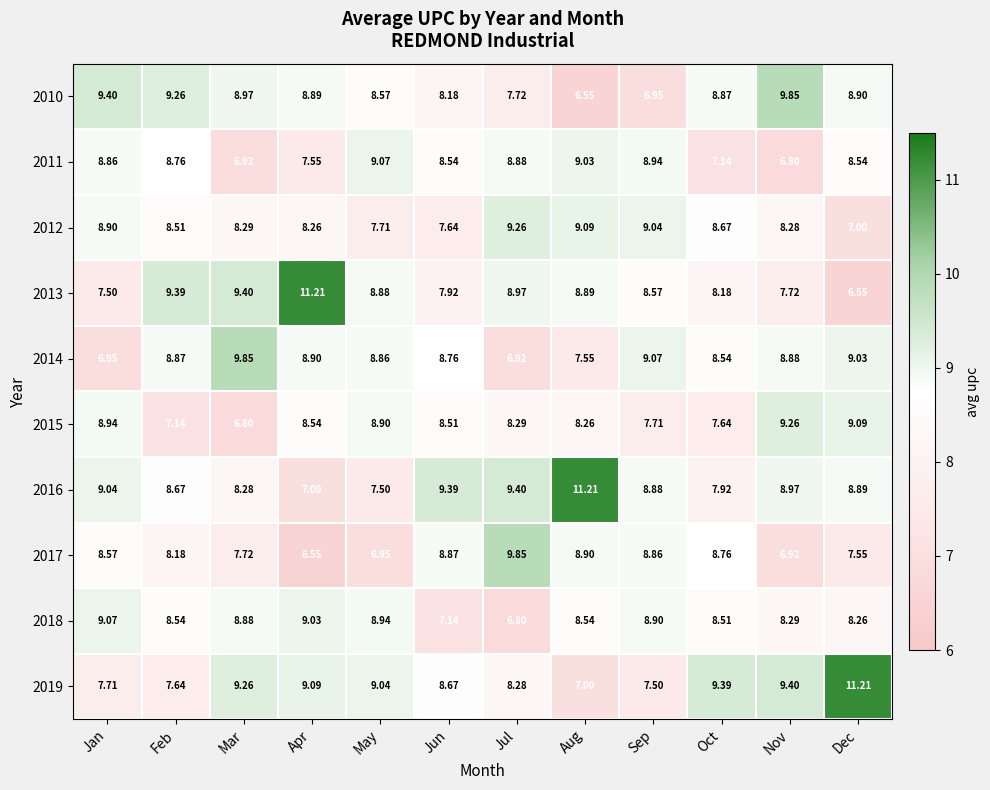

Which category has the highest value in the 2013 series?

Apr